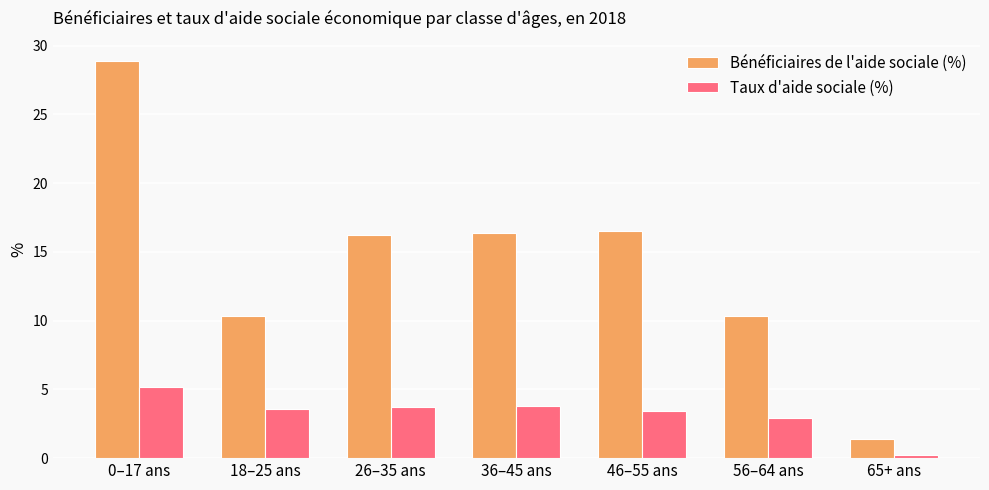

What is the label of the 5th bar from the right?

26–35 ans